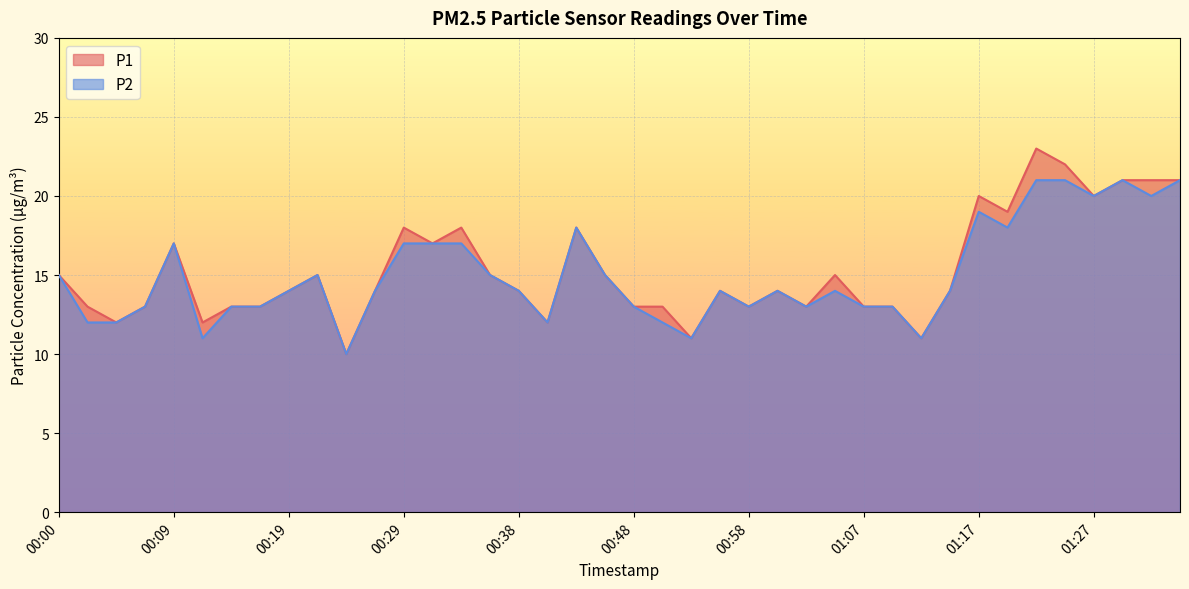

True or false: P1 has more than 2 points higher than both neighbors.

True